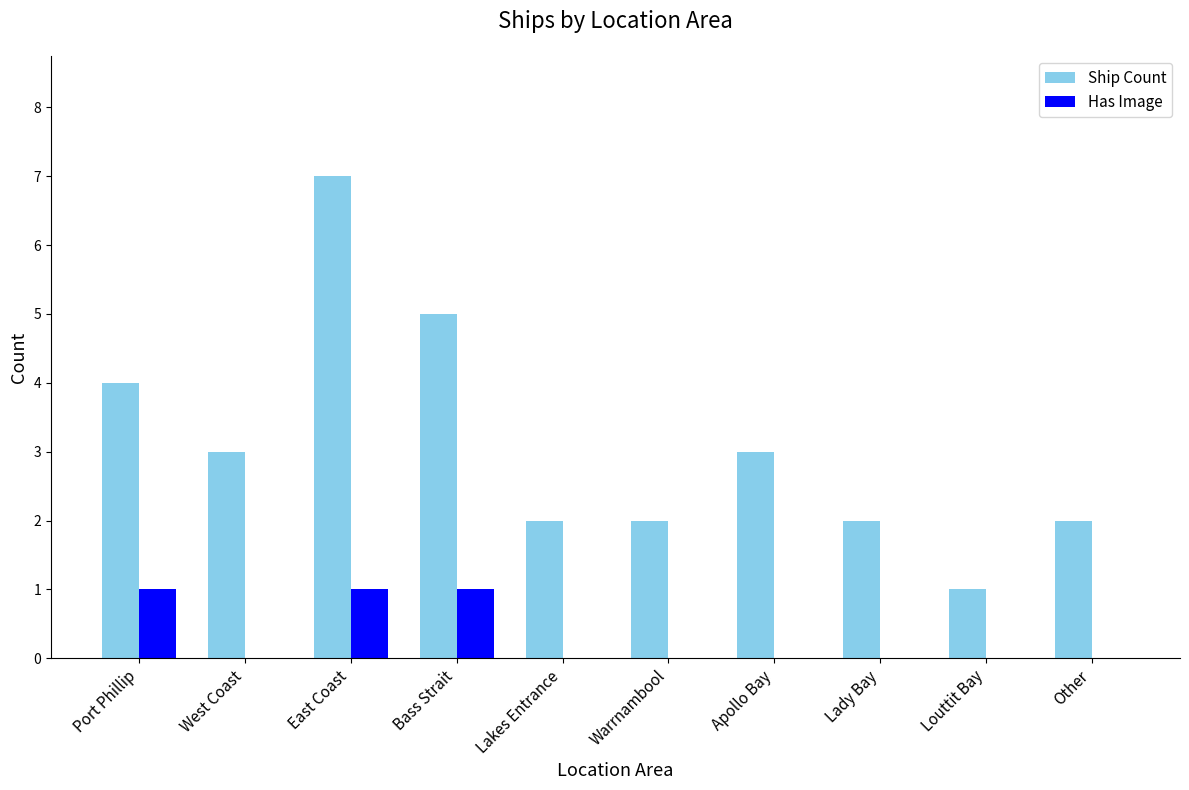

Which category has the highest value across all series?

East Coast